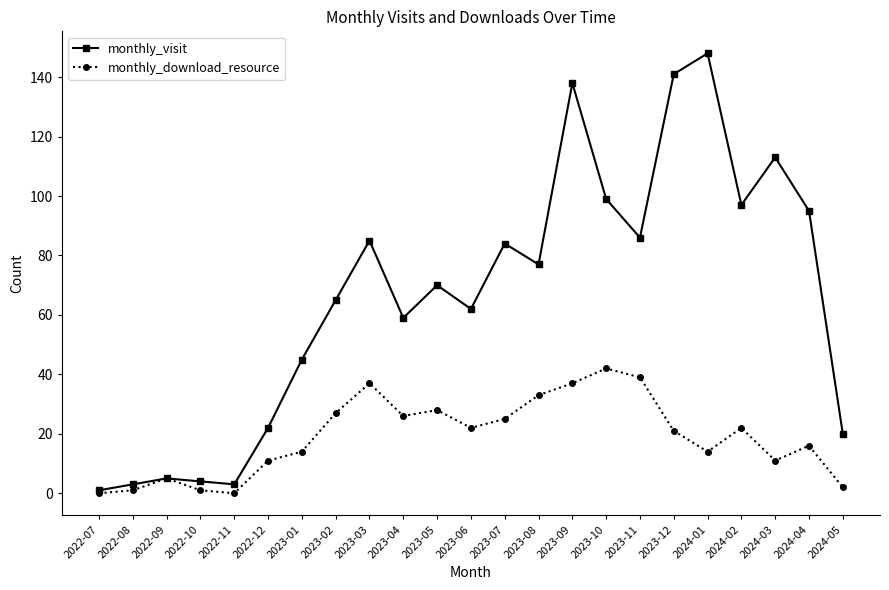

Which series has the largest range (max minus min)?

monthly_visit